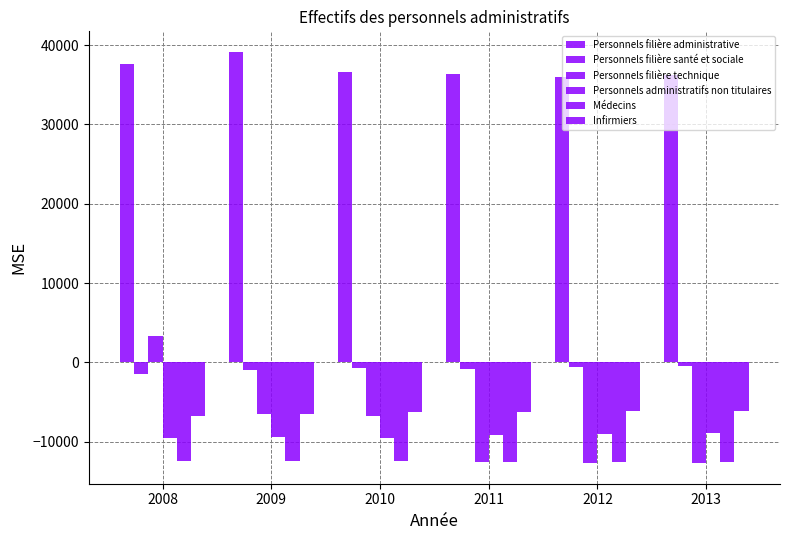

Reading left to right, list all the values displayed in this chart.

Personnels filière administrative: 37617.6	39156.6	36588.6	36388.6	35948.6	36186.6
Personnels filière santé et sociale: -1438.4	-1026.4	-774.4	-801.4	-632.4	-491.4
Personnels filière technique: 3282.6	-6512.4	-6725.4	-12538.4	-12668.4	-12724.4
Personnels administratifs non titulaires: -9553.4	-9439.4	-9517.4	-9110.4	-9035.4	-8901.4
Médecins: -12427.4	-12454.4	-12497.4	-12563.4	-12597.4	-12596.4
Infirmiers: -6825.4	-6477.4	-6236.4	-6297.4	-6166.4	-6138.4